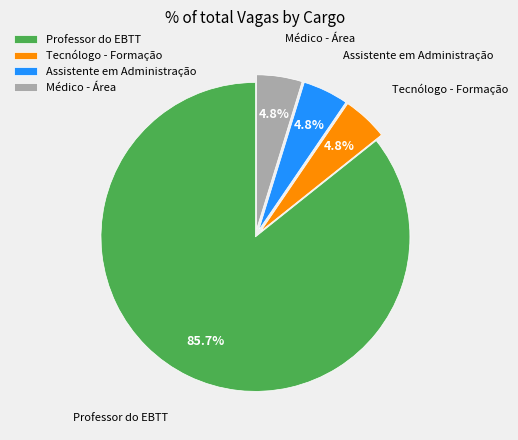

Which slice represents more than half of the pie?

Professor do EBTT